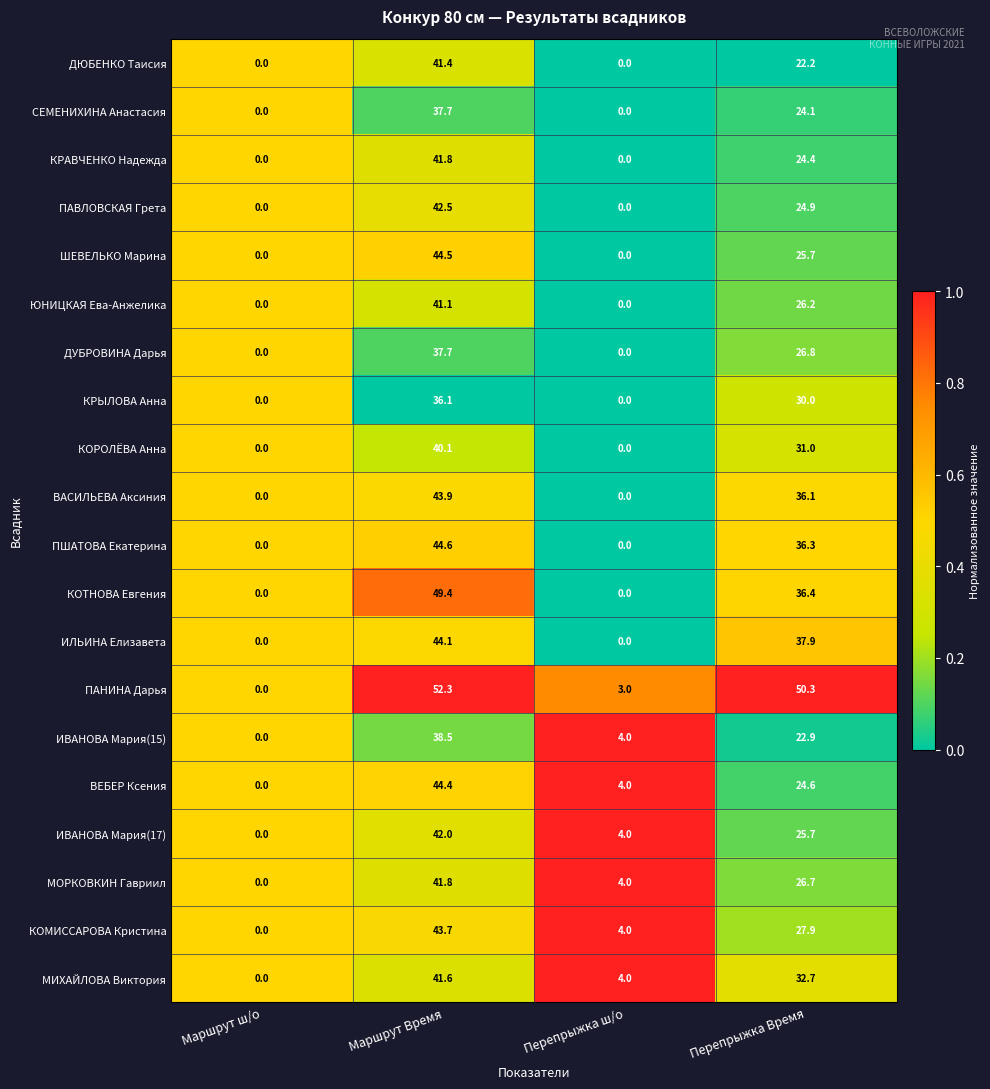

At which category is the sum across all series the highest?

Маршрут Время